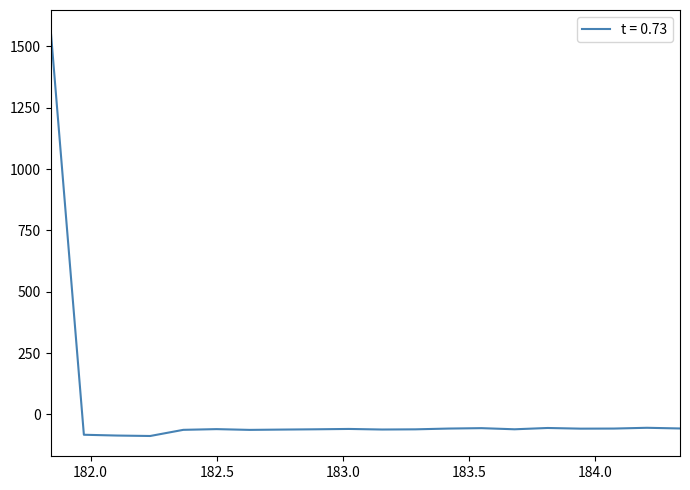

What is the greatest value displayed?

1565.2